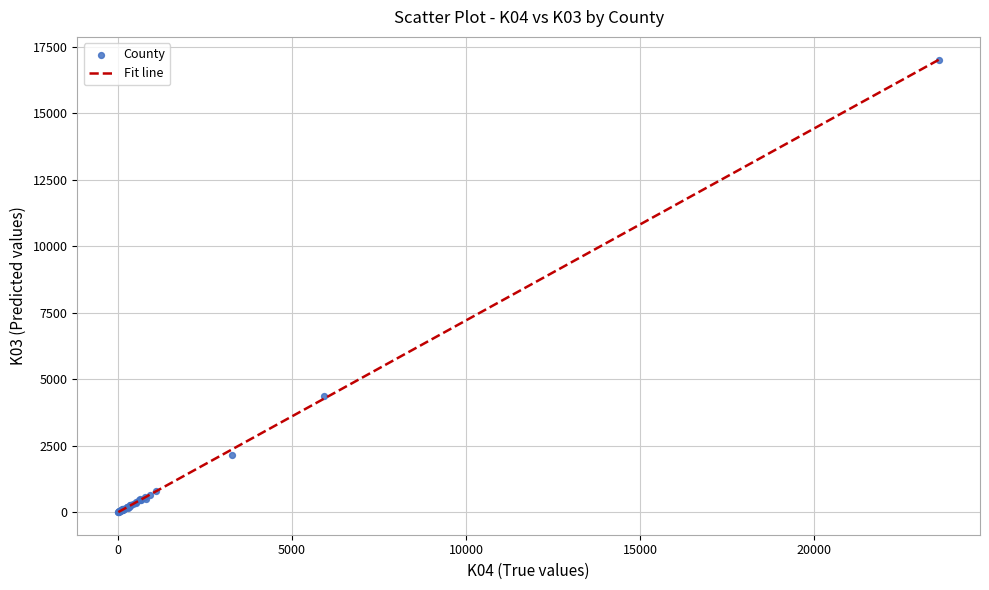

What Y value in the scatter plot is closest to 8517?

4353